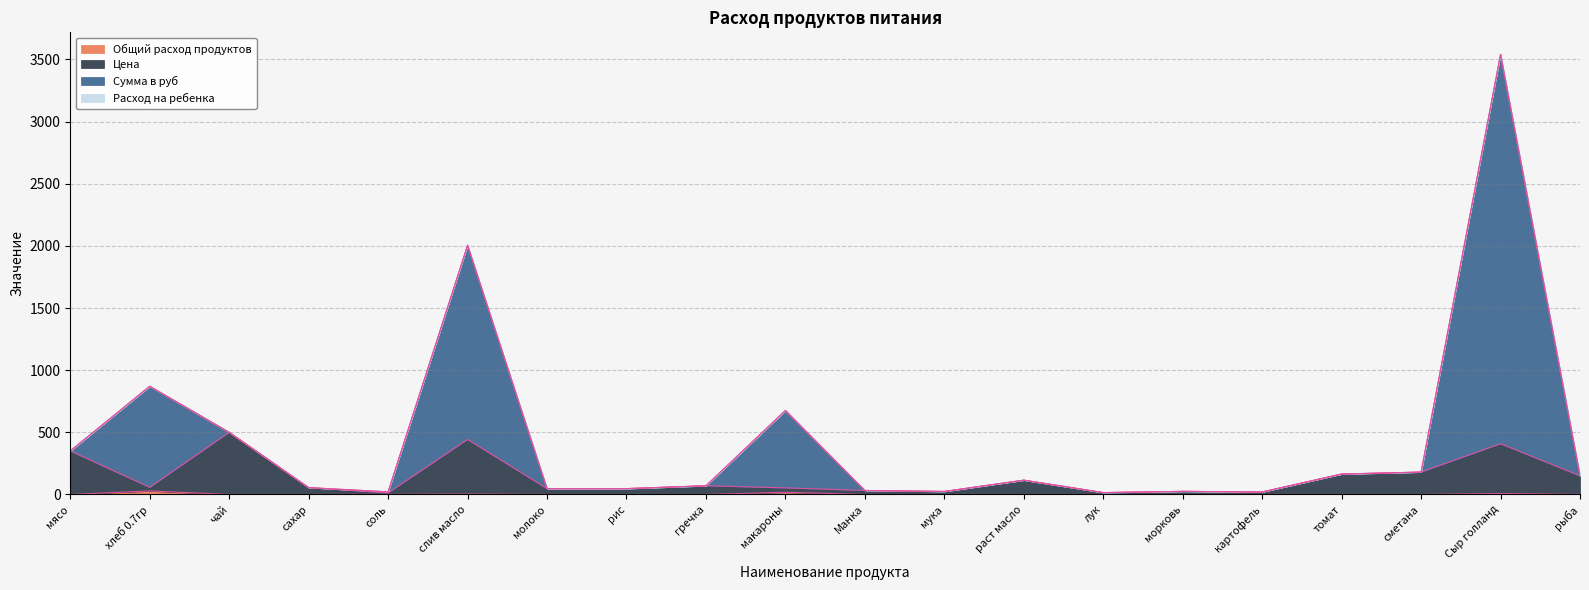

Where is the first local maximum for Сумма в руб?

хлеб 0.7гр